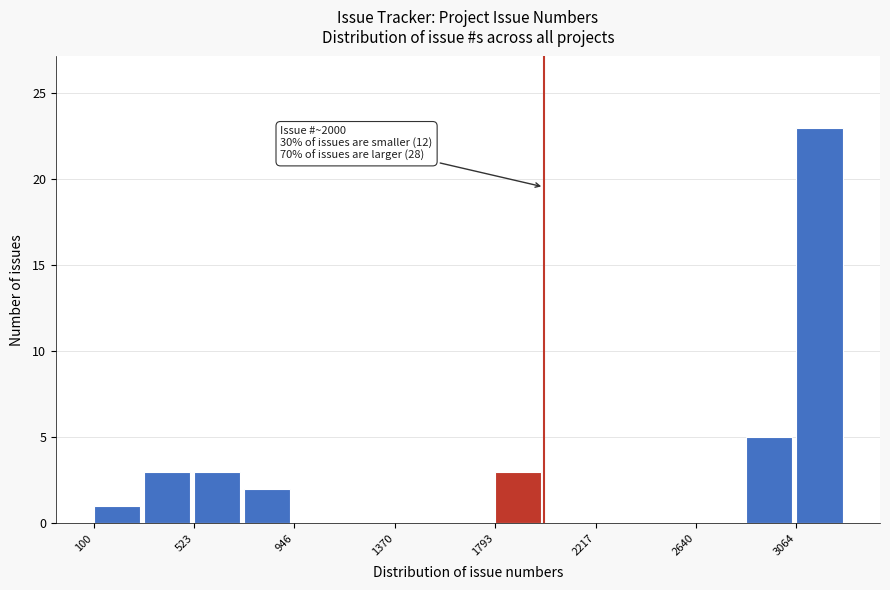

Which range on the x-axis has the tallest bar?

3050 to 3300